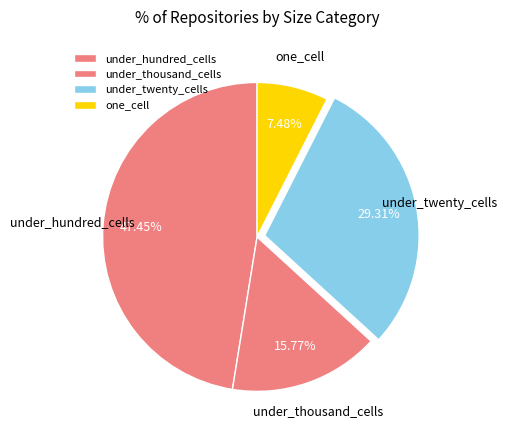

Does any single category account for the majority?

No